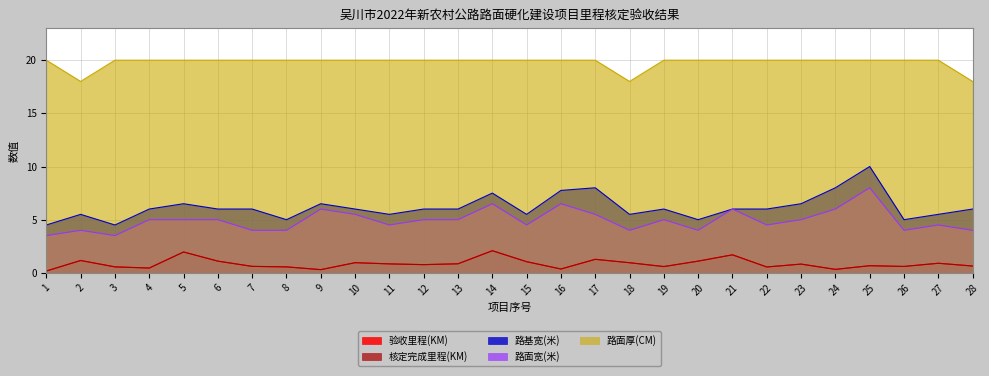

Reading left to right, what are all the values shown in this chart?

验收里程(KM): 1=0.2	2=1.2	3=0.6	4=0.5	5=2.0	6=1.1	7=0.6	8=0.6	9=0.3	10=1.0	11=0.8	12=0.8	13=0.8	14=2.1	15=1.0	16=0.4	17=1.3	18=0.9	19=0.6	20=1.1	21=1.7	22=0.6	23=0.8	24=0.3	25=0.7	26=0.6	27=0.9	28=0.6
核定完成里程(KM): 1=0.2	2=1.2	3=0.6	4=0.5	5=2.0	6=1.1	7=0.6	8=0.6	9=0.3	10=1.0	11=0.8	12=0.8	13=0.8	14=2.1	15=1.0	16=0.4	17=1.3	18=0.9	19=0.6	20=1.1	21=1.7	22=0.6	23=0.8	24=0.3	25=0.7	26=0.6	27=0.9	28=0.6
路基宽(米): 1=4.5	2=5.5	3=4.5	4=6.0	5=6.5	6=6.0	7=6.0	8=5.0	9=6.5	10=6.0	11=5.5	12=6.0	13=6.0	14=7.5	15=5.5	16=7.8	17=8.0	18=5.5	19=6.0	20=5.0	21=6.0	22=6.0	23=6.5	24=8.0	25=10.0	26=5.0	27=5.5	28=6.0
路面宽(米): 1=3.5	2=4.0	3=3.5	4=5.0	5=5.0	6=5.0	7=4.0	8=4.0	9=6.0	10=5.5	11=4.5	12=5.0	13=5.0	14=6.5	15=4.5	16=6.5	17=5.5	18=4.0	19=5.0	20=4.0	21=6.0	22=4.5	23=5.0	24=6.0	25=8.0	26=4.0	27=4.5	28=4.0
路面厚(CM): 1=20.0	2=18.0	3=20.0	4=20.0	5=20.0	6=20.0	7=20.0	8=20.0	9=20.0	10=20.0	11=20.0	12=20.0	13=20.0	14=20.0	15=20.0	16=20.0	17=20.0	18=18.0	19=20.0	20=20.0	21=20.0	22=20.0	23=20.0	24=20.0	25=20.0	26=20.0	27=20.0	28=18.0